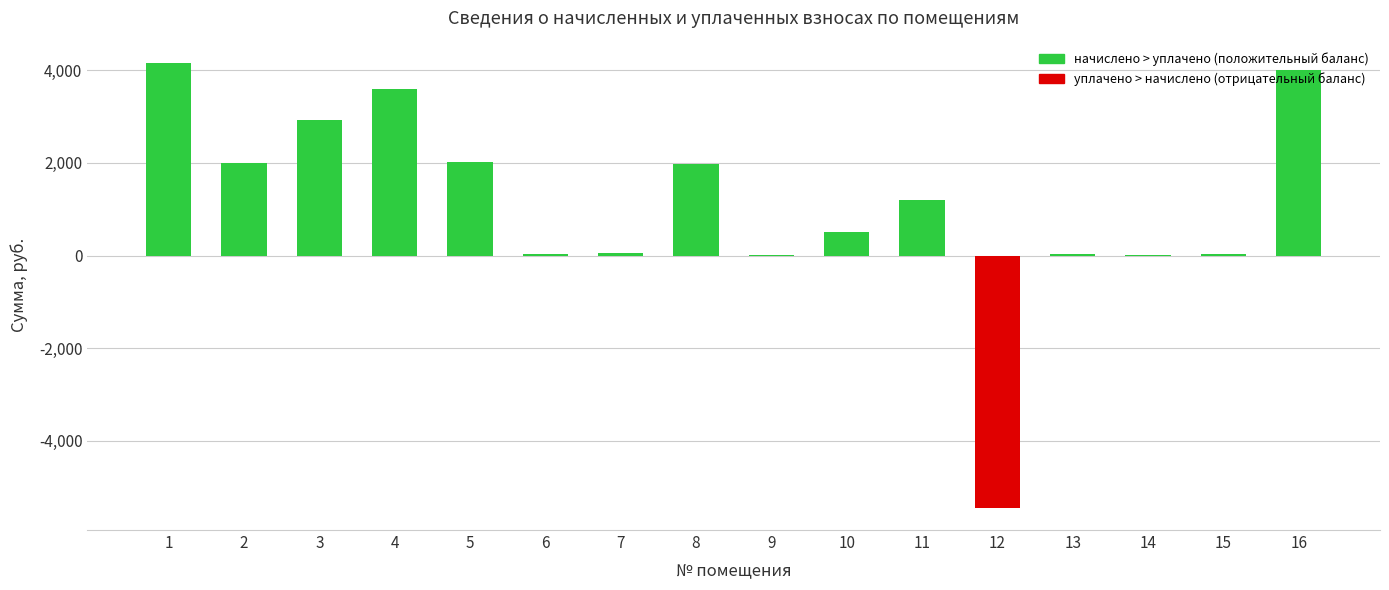

Count the number of values greater than 1192.

8